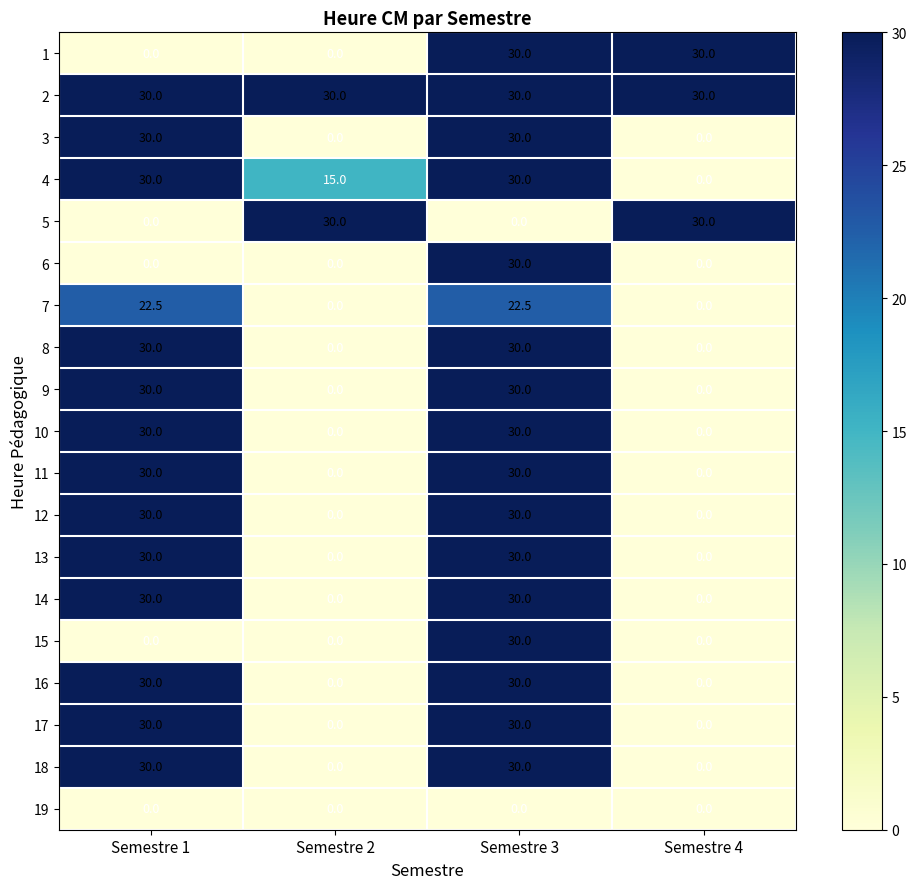

What is the maximum value shown in the chart?

30.0